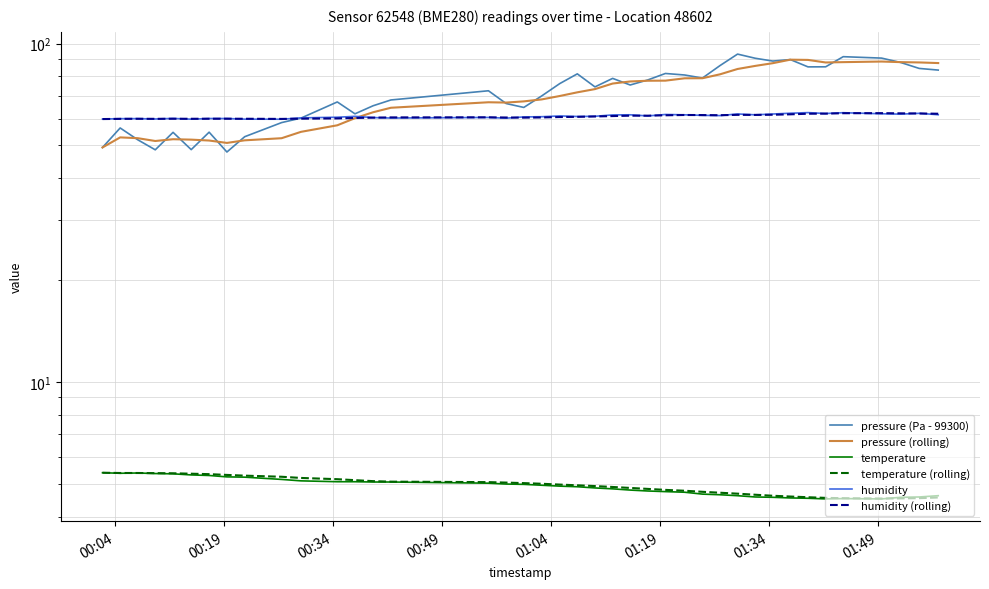

True or false: pressure (rolling) and temperature (rolling) intersect in this chart.

False